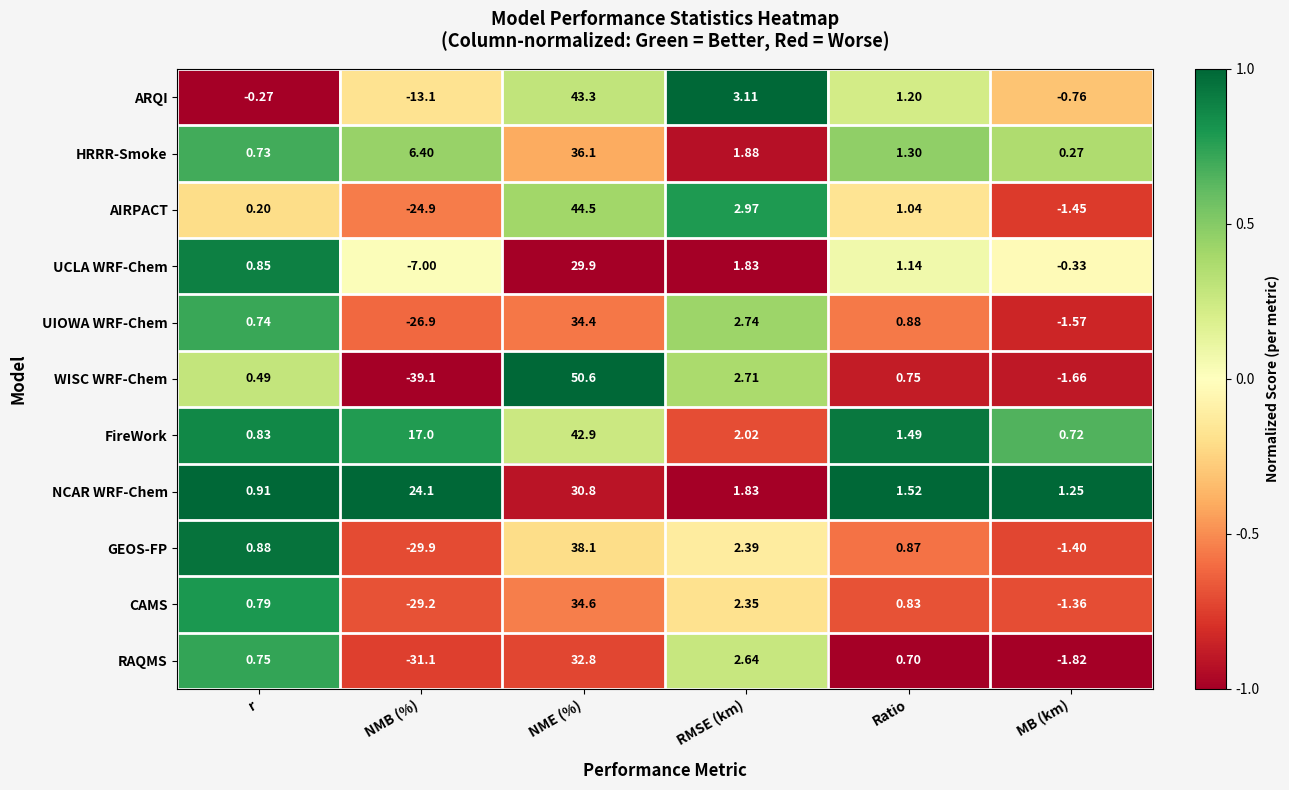

Count the number of data series in this chart.

11